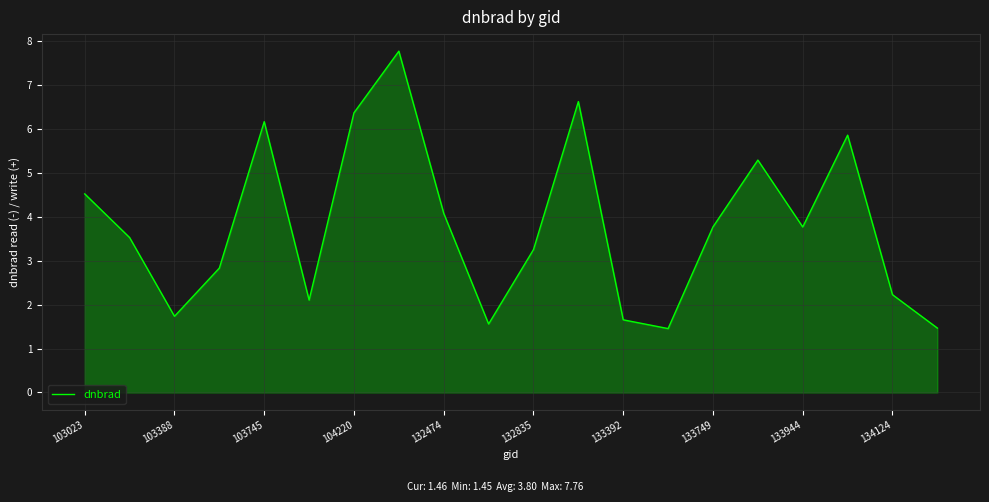

What is the greatest value displayed?

7.8